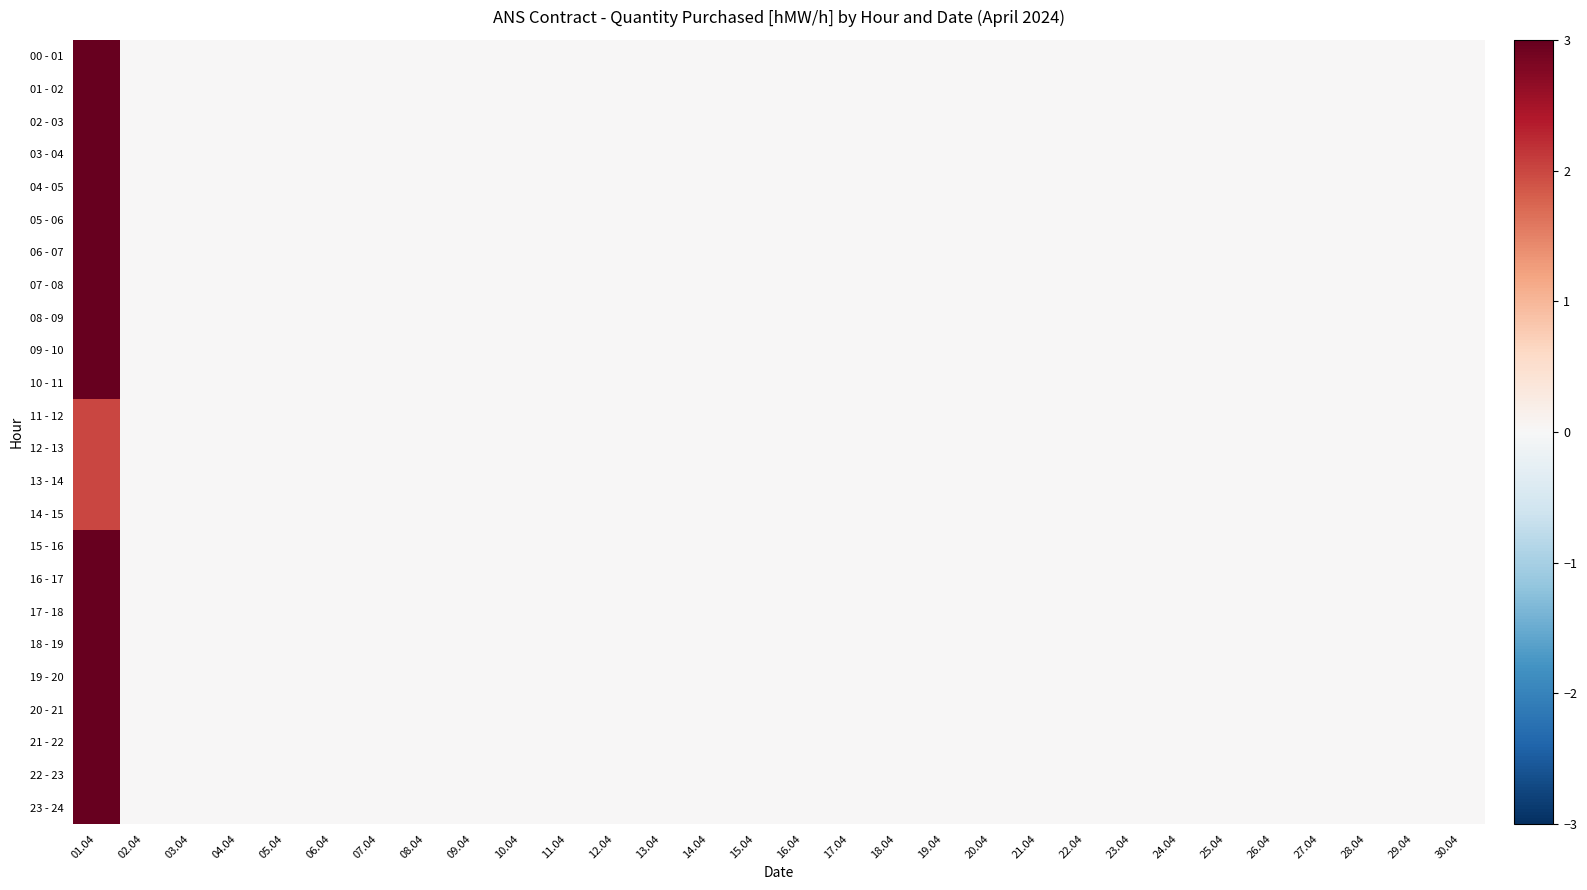

At which category does the chart reach its peak across all series?

01.04